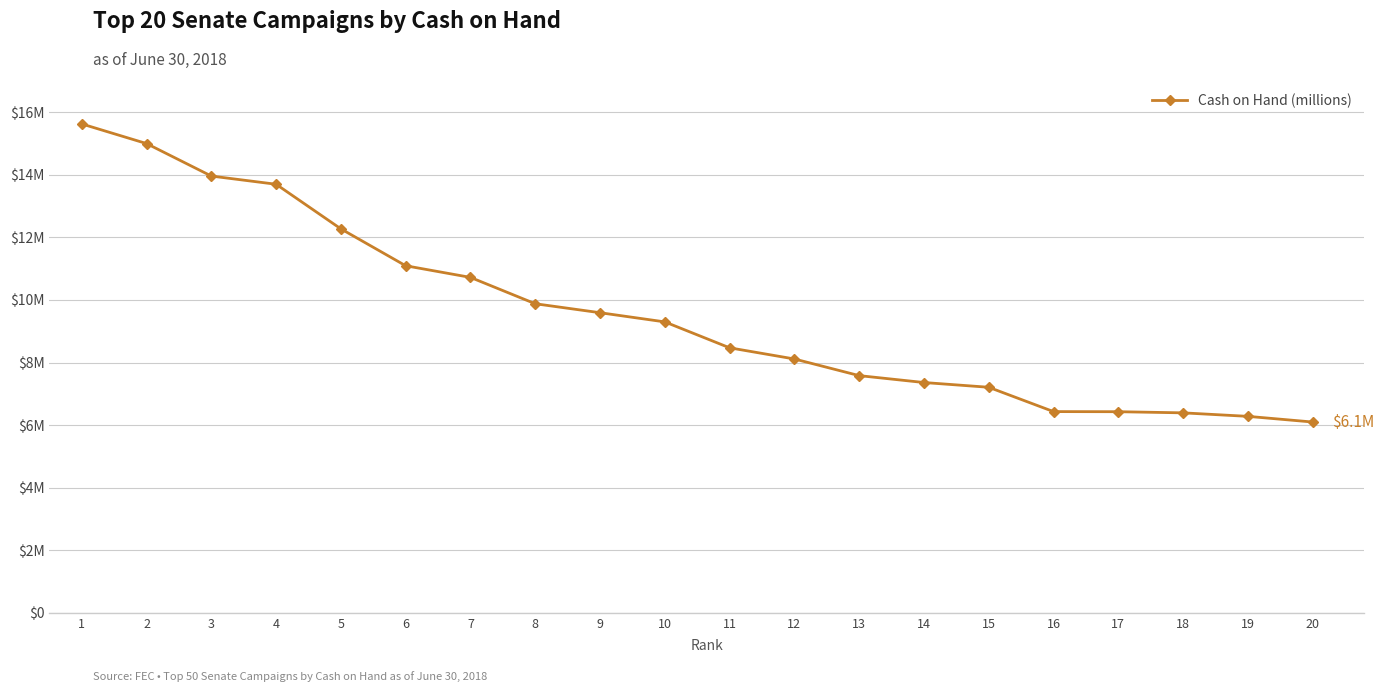

Does the chart have visible grid lines?

Yes